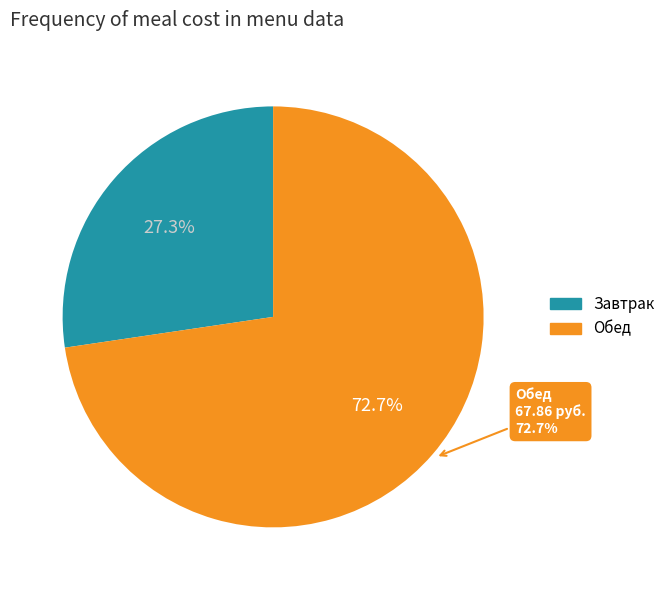

Is there any slice that represents more than half of the pie?

Yes